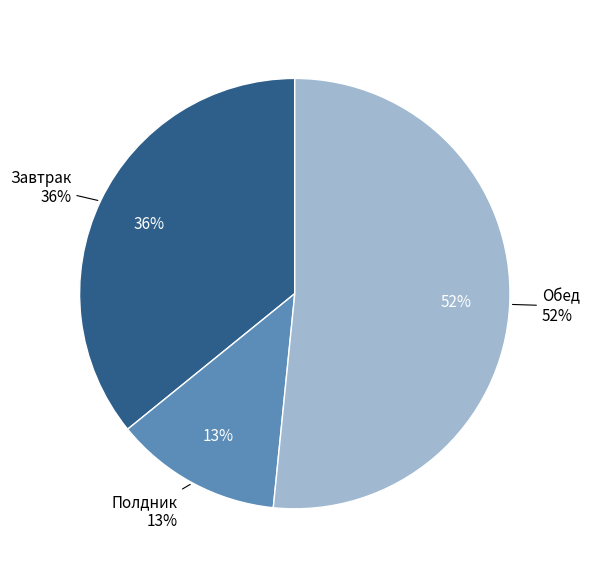

To the nearest percent, what portion does Завтрак represent?

36%